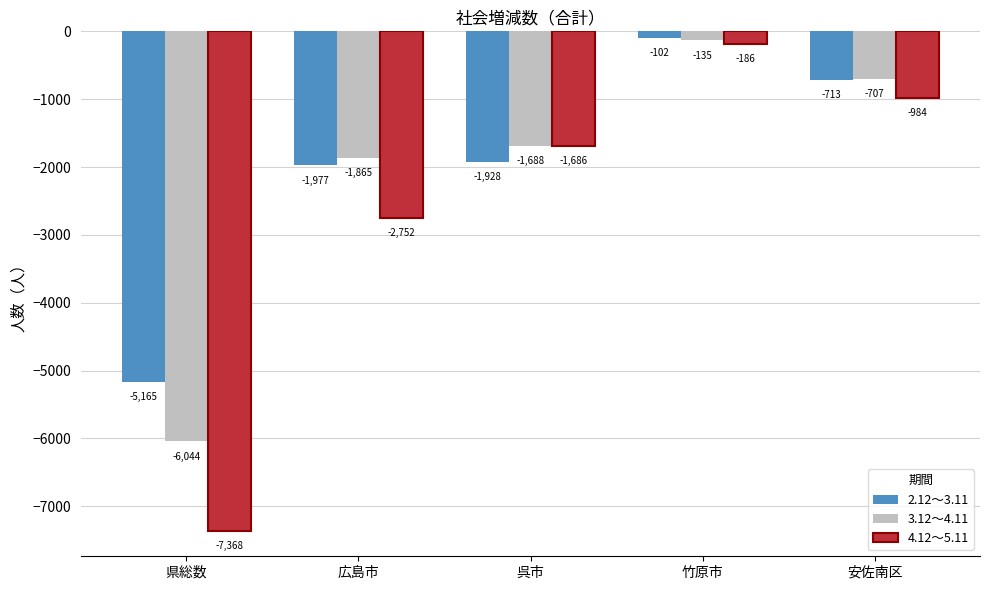

Which series has the widest spread of values?

4.12～5.11